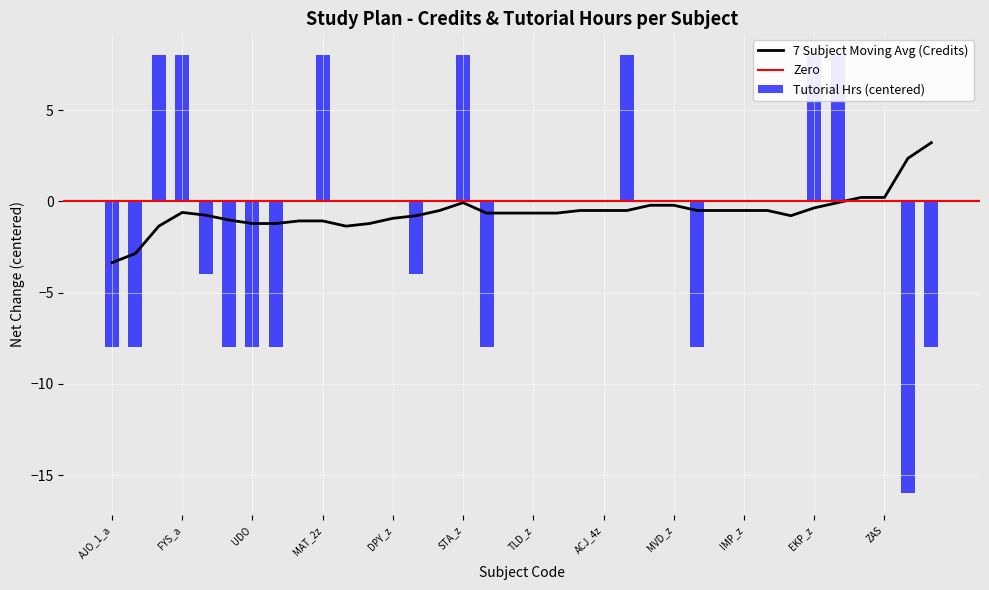

Which has a higher value, IDS_z or TZD_z?

IDS_z